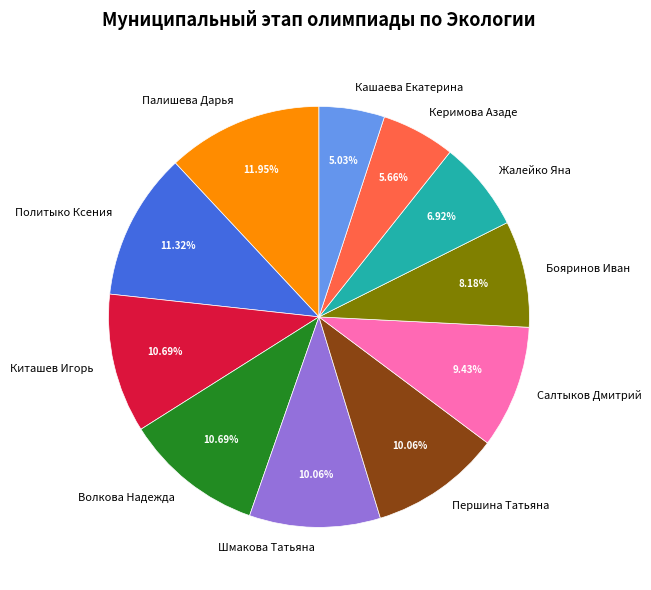

Approximately how many times larger is the value at Волкова Надежда compared to Керимова Азаде?

1.9